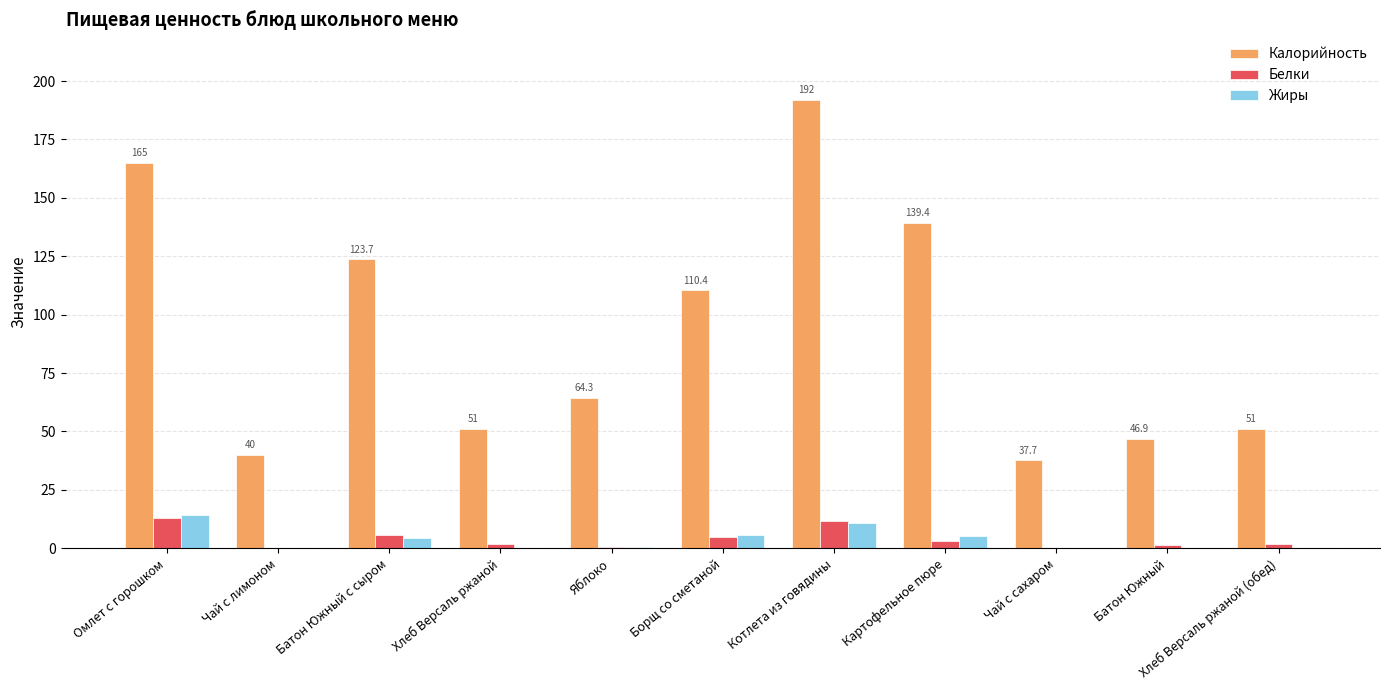

Between Батон Южный and Хлеб Версаль ржаной (обед), which series saw the biggest shift?

Калорийность